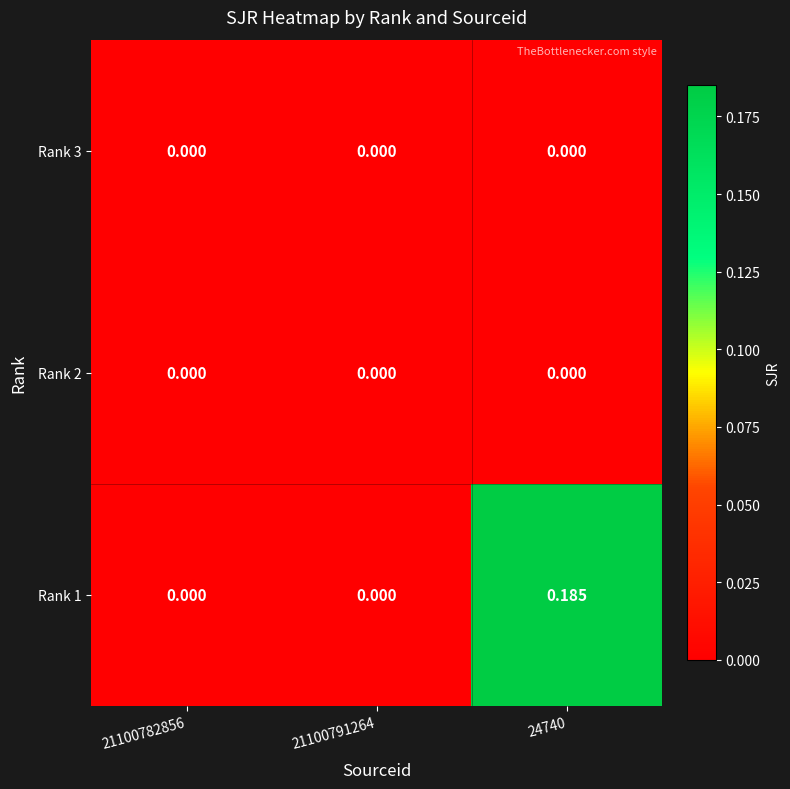

Which label corresponds to the largest value in the chart?

24740